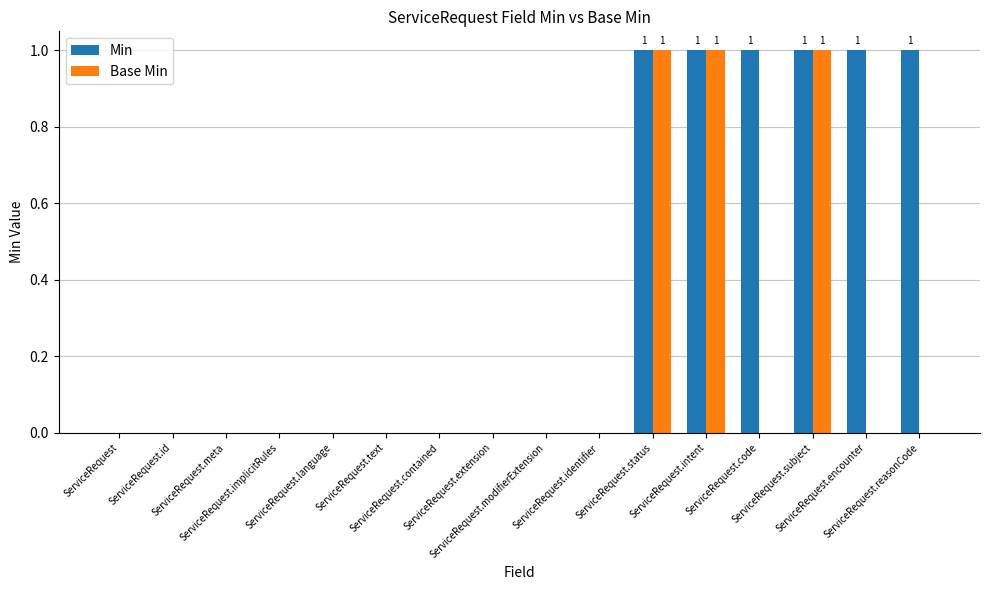

What are all the series names shown in the legend?

Min, Base Min